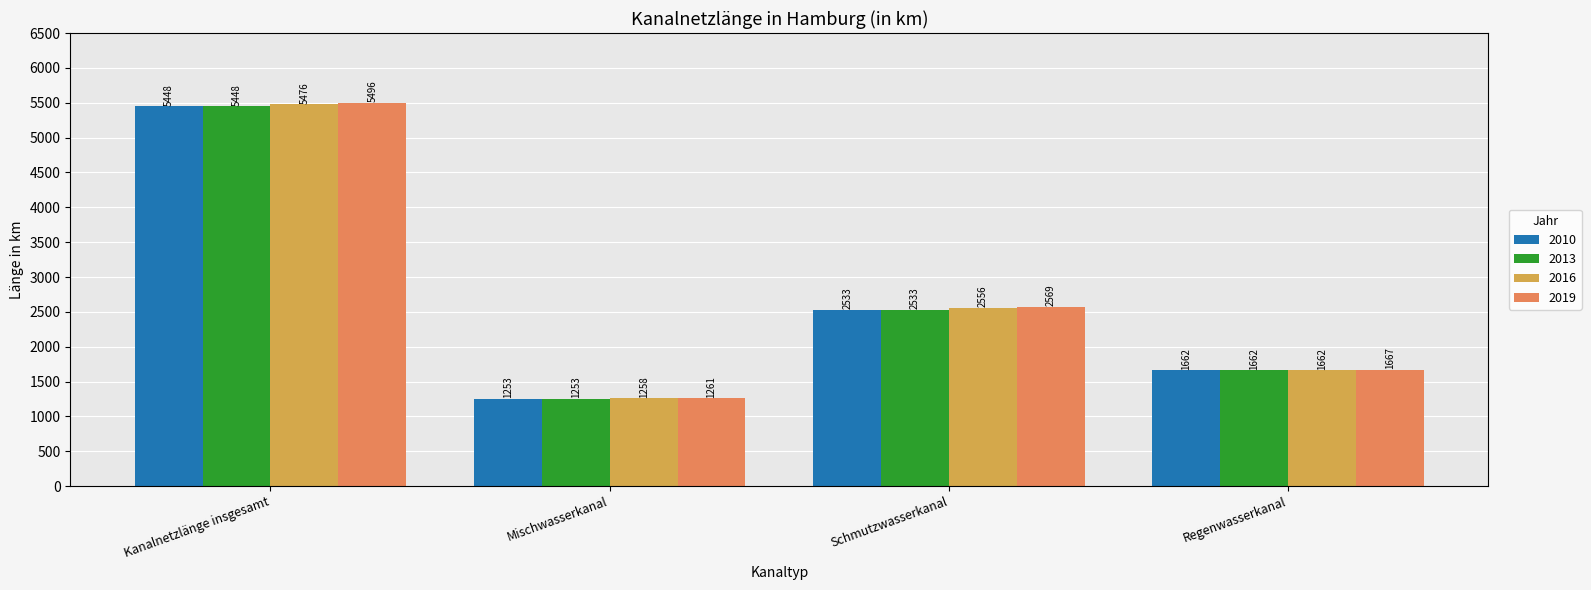

How many data points in 2013 are less than 2533?

2